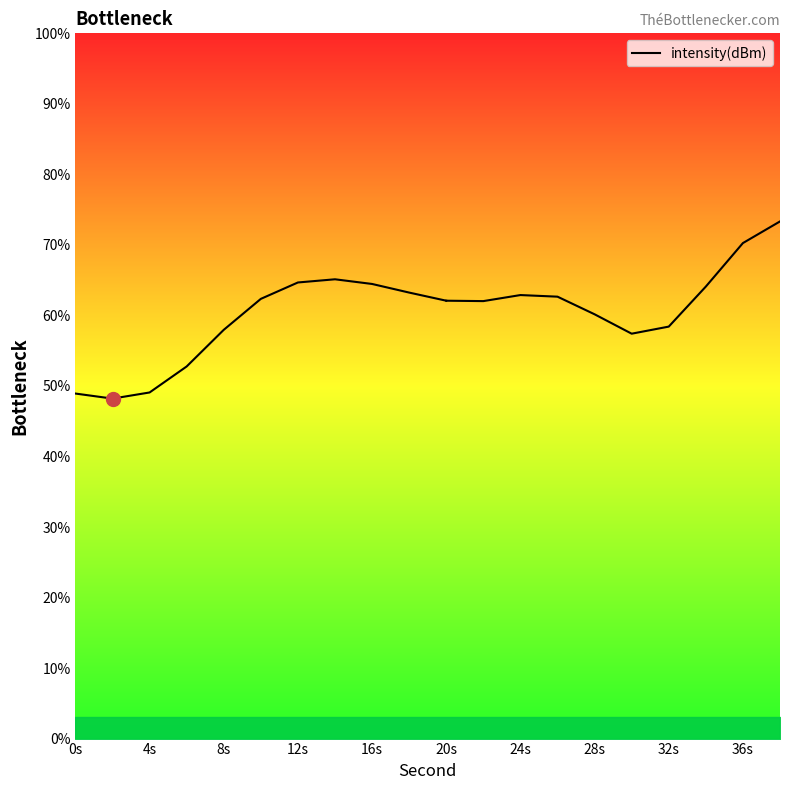

Is this an area chart (filled region under the line)?

No